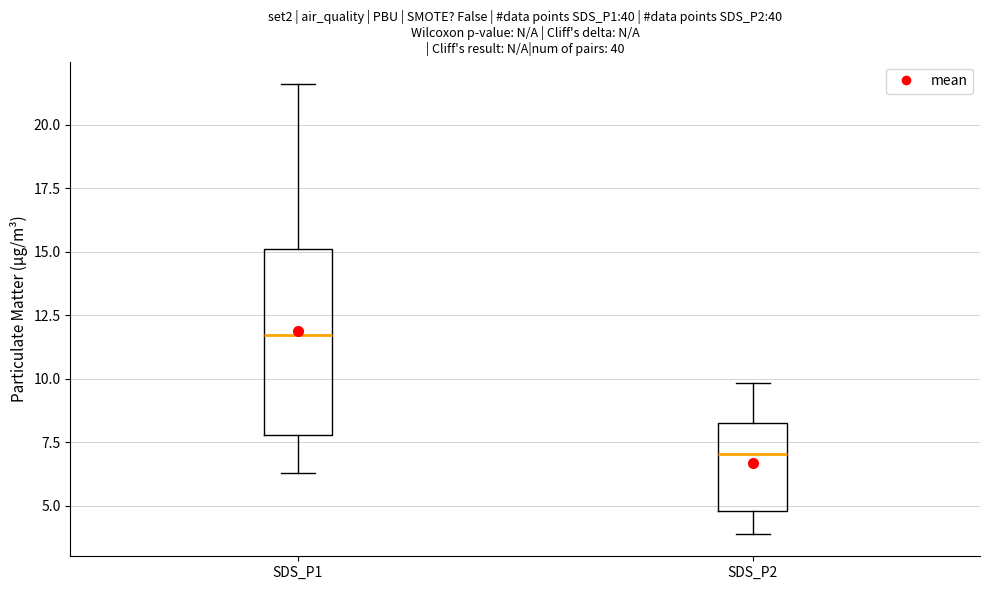

Reading left to right, read every box against the y-axis: the position of its median line, the range the box covers, and the ends of its whiskers. The values are not printed on the chart, so give them approximately, as read against the axis.

SDS_P1: median 11.5, box 8.0 to 15.0, whiskers 6.5 to 21.5
SDS_P2: median 7.0, box 5.0 to 8.5, whiskers 4.0 to 10.0